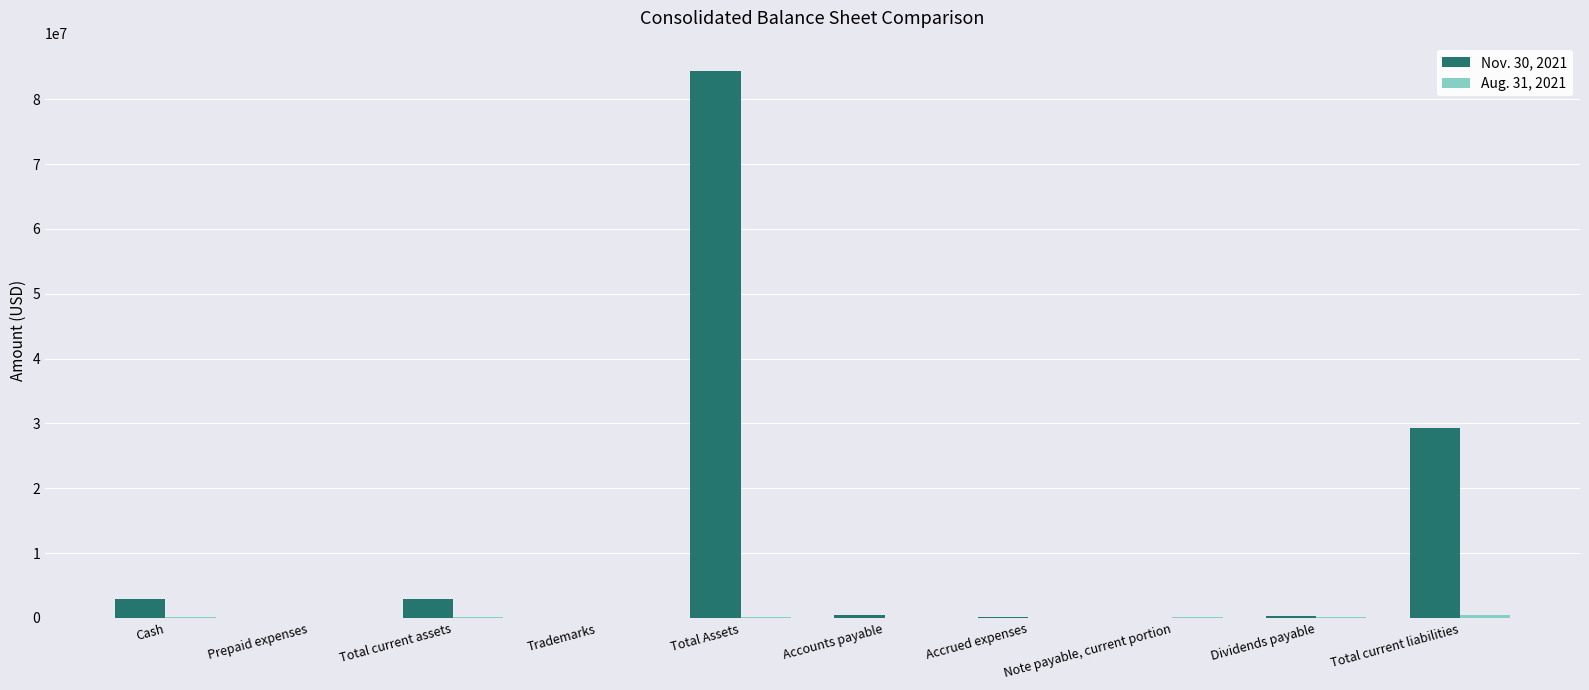

Which category has the highest value in the Nov. 30, 2021 series?

Total Assets